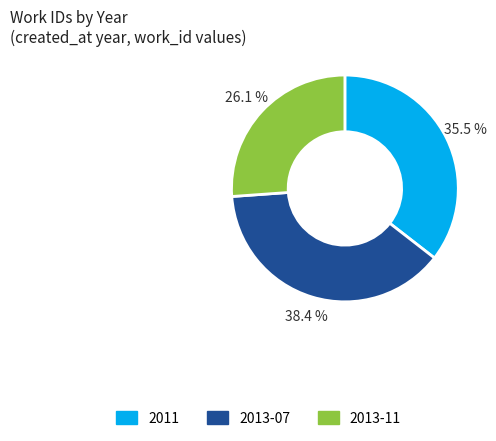

Is the sum of 2013-07 and 2013-11 greater than half?

Yes